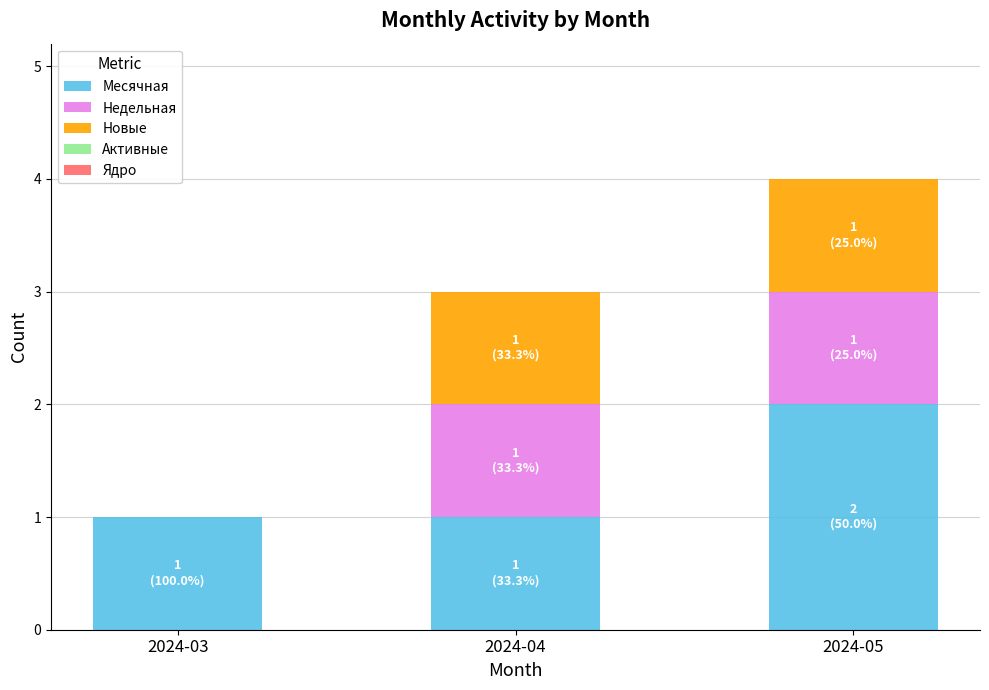

At which category is the sum across all series the highest?

2024-05